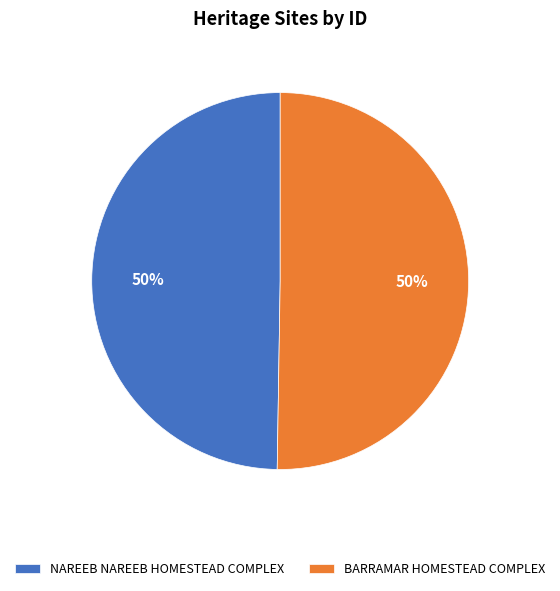

Do NAREEB NAREEB HOMESTEAD COMPLEX and BARRAMAR HOMESTEAD COMPLEX together represent more than half of the pie?

Yes